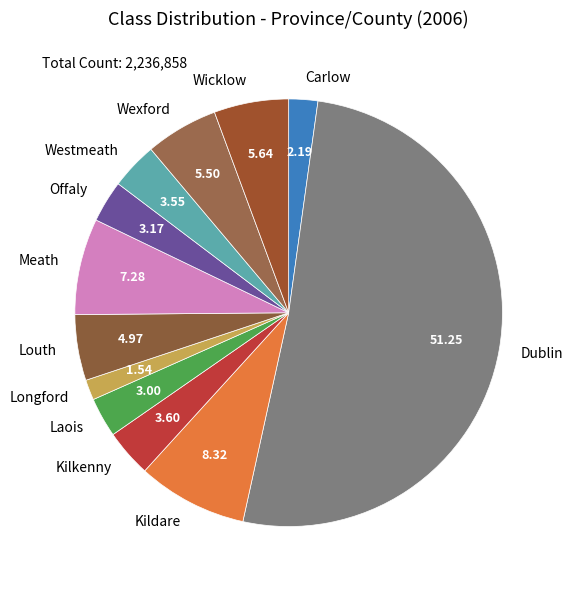

Is the sum of Carlow and Offaly greater than half?

No